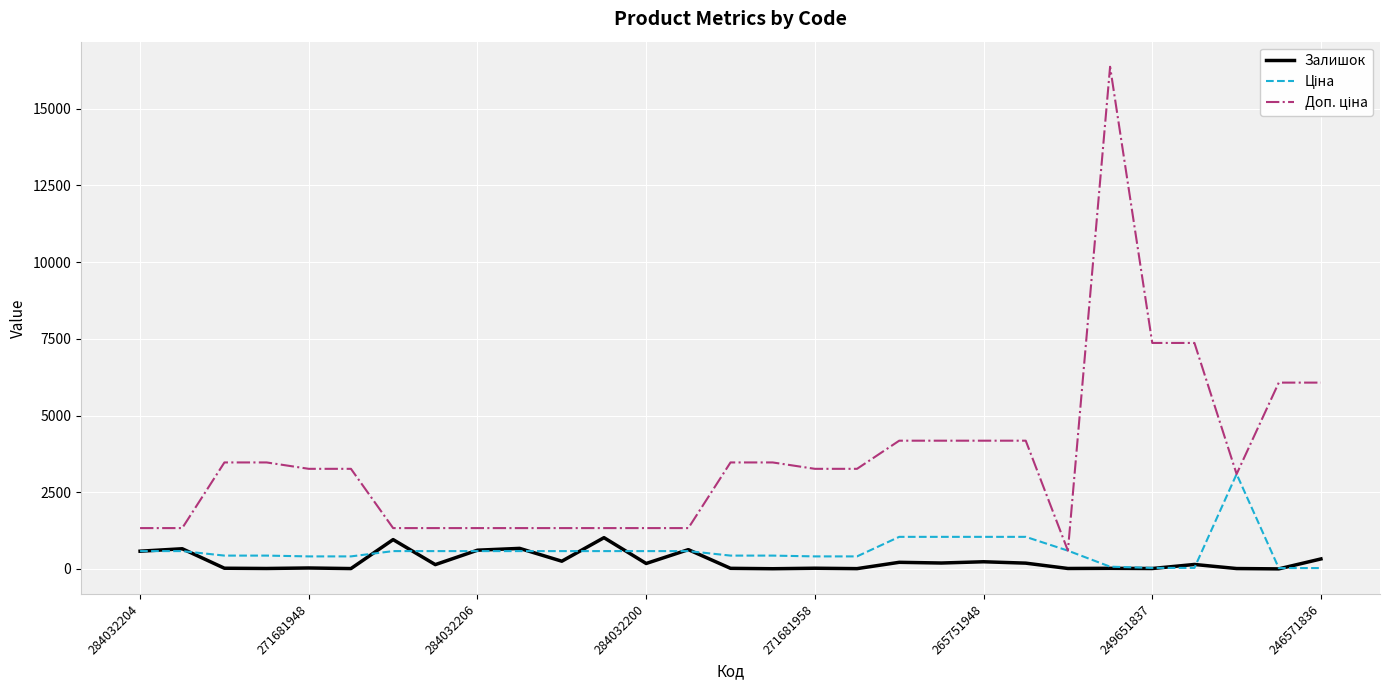

What is the highest value of the Залишок series?

1018.0